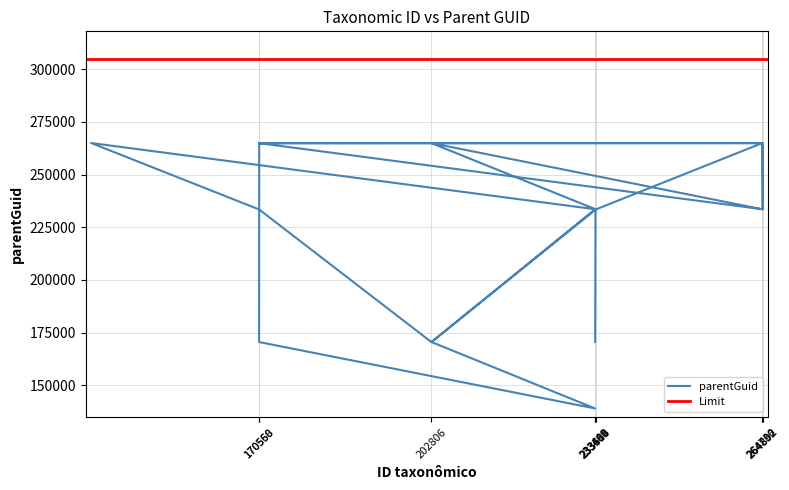

What is the smallest value displayed?

139046